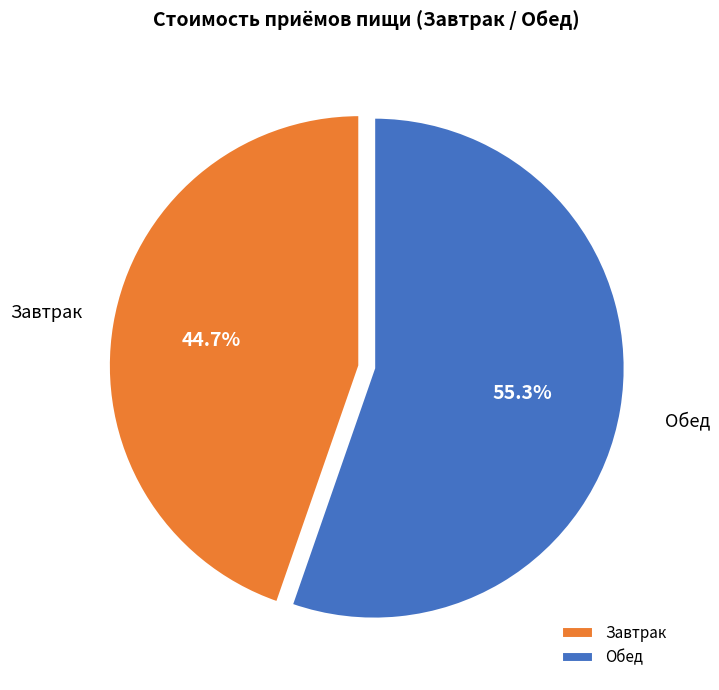

Combined, what portion of the pie is Завтрак and Обед?

100.0%